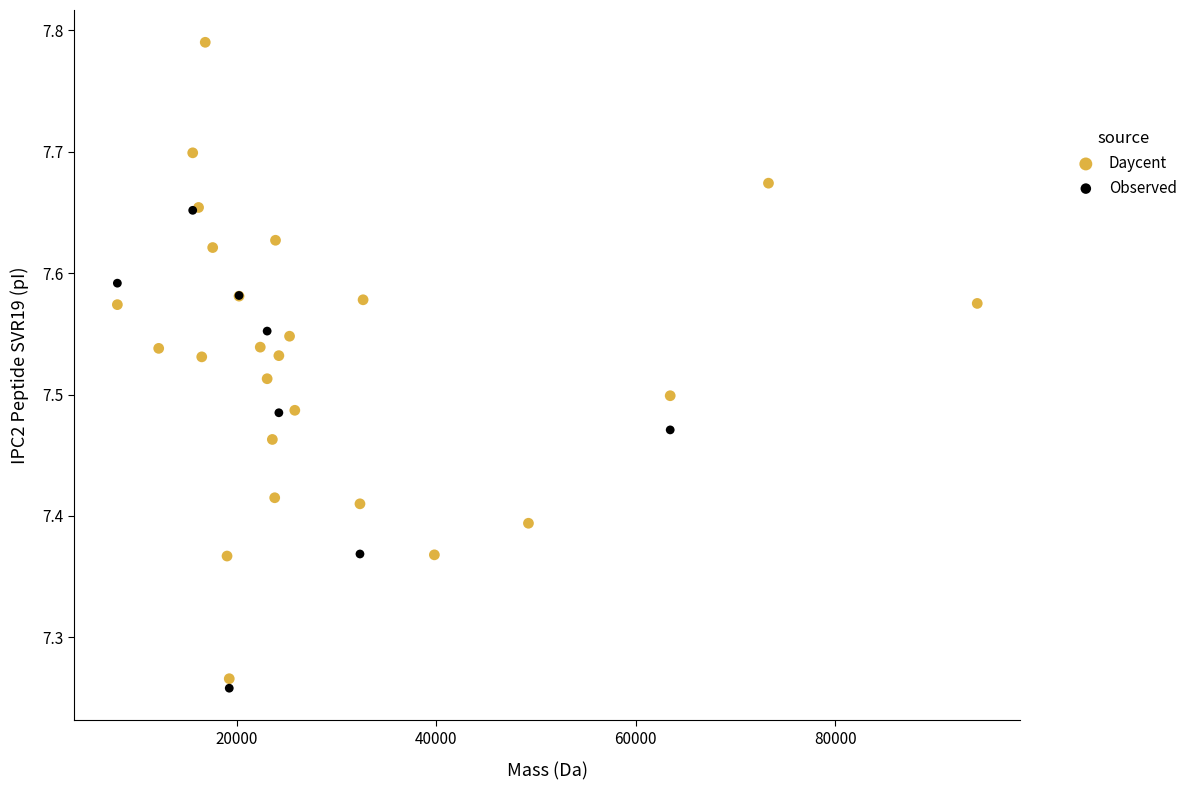

Which series has the largest Y range (max minus min)?

Daycent